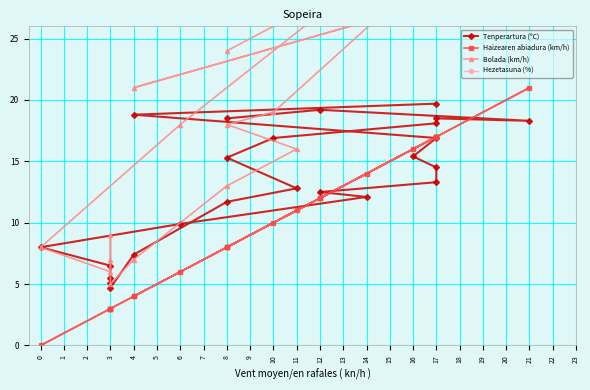

Which series has the widest spread of values?

Hezetasuna (%)